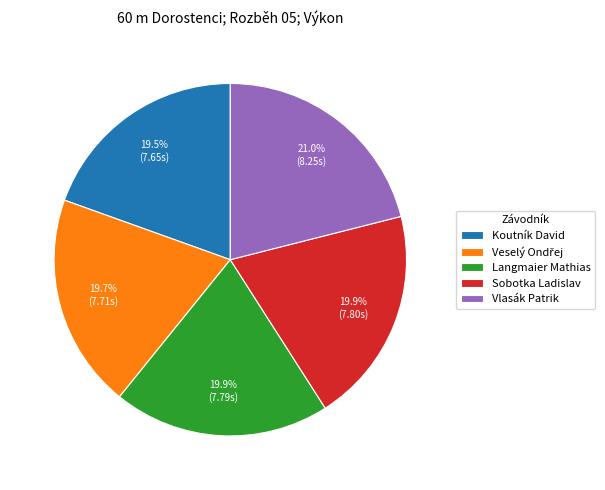

Count the number of slices in the pie.

5